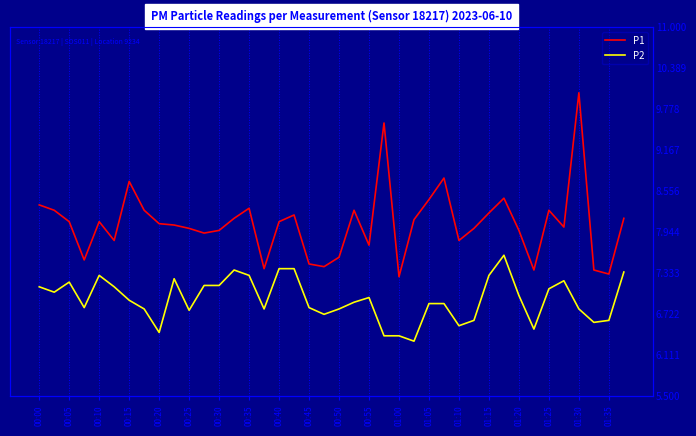

What are all the series names shown in the legend?

P1, P2